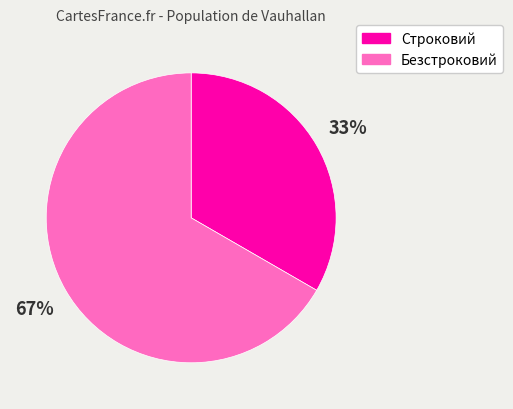

What is the largest slice in the pie chart?

Безстроковий